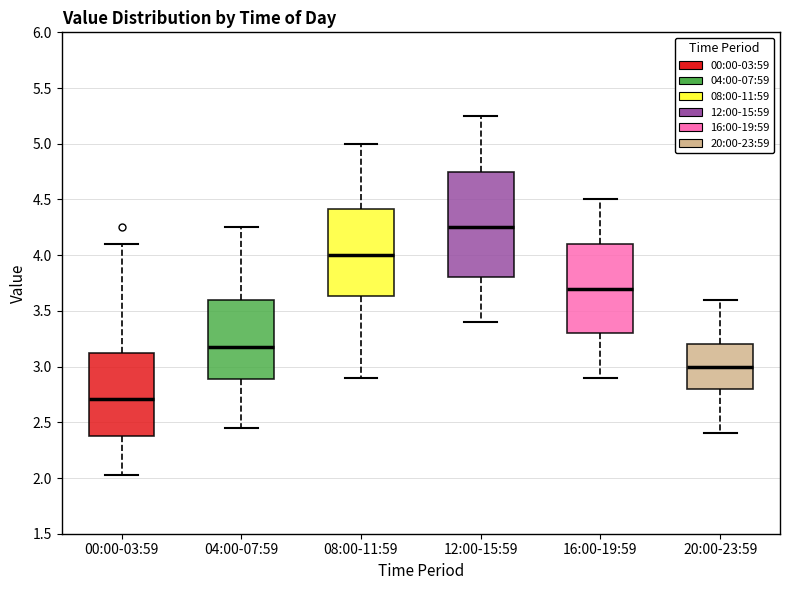

Which box has the highest median line?

12:00-15:59